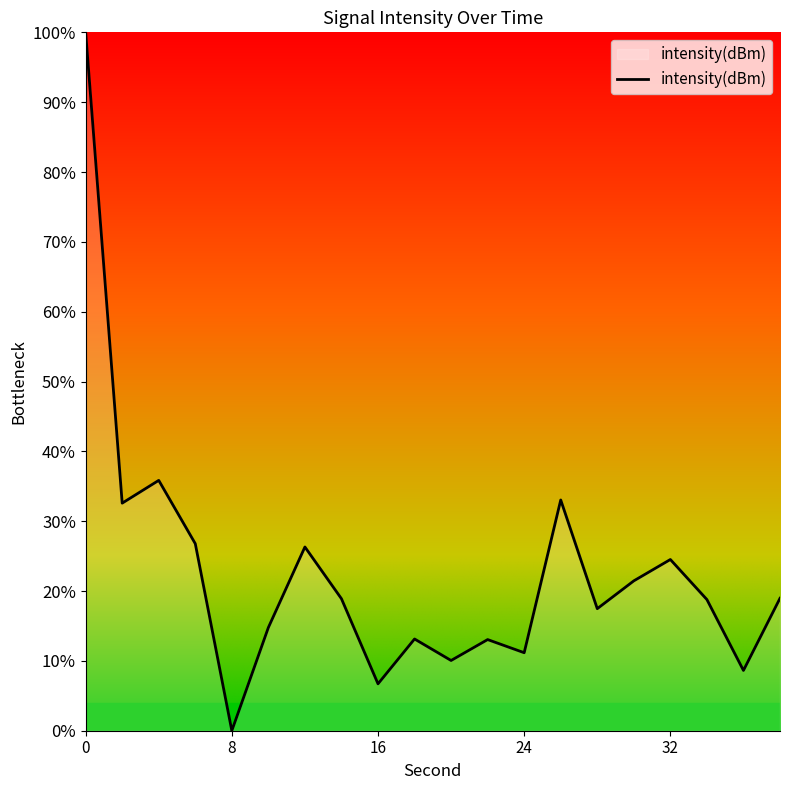

Reading right to left, transcribe all the data shown in this chart.

38=-131.2	36=-133.3	34=-131.2	32=-130.1	30=-130.7	28=-131.5	26=-128.4	24=-132.8	22=-132.4	20=-133.0	18=-132.4	16=-133.7	14=-131.2	12=-129.7	10=-132.0	8=-135.0	6=-129.6	4=-127.8	2=-128.5	0=-115.0